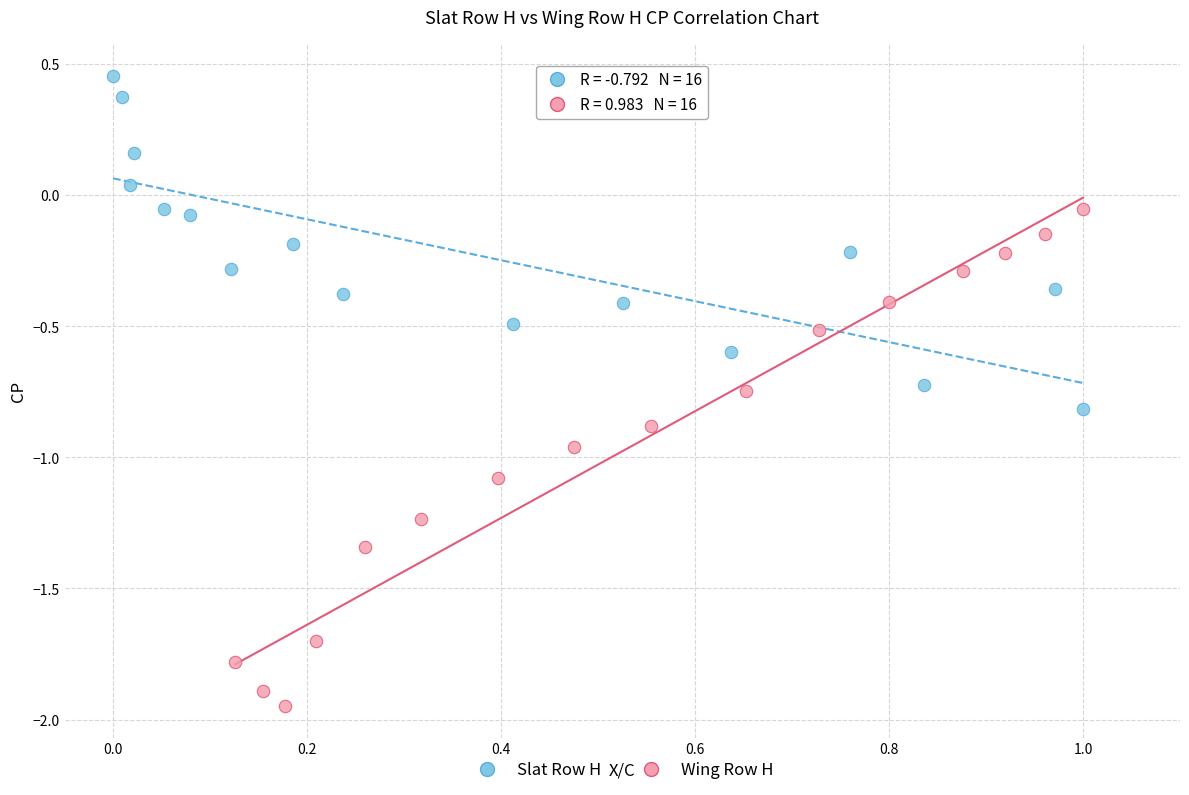

Which series reaches the minimum Y coordinate?

Wing Row H